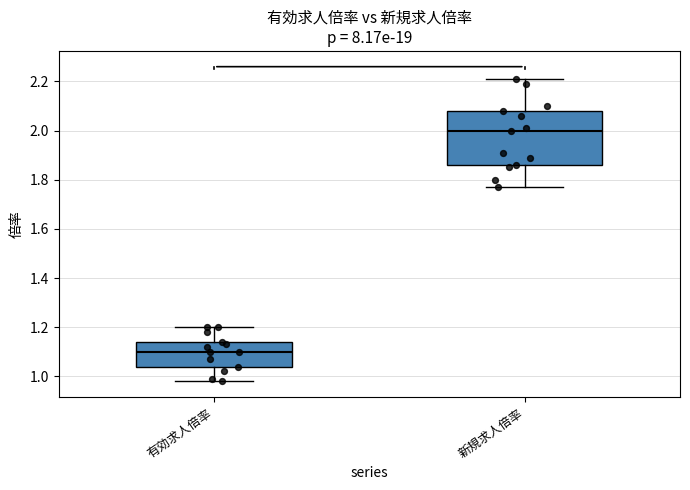

Which box is the tallest, from its lower edge to its upper edge?

新規求人倍率